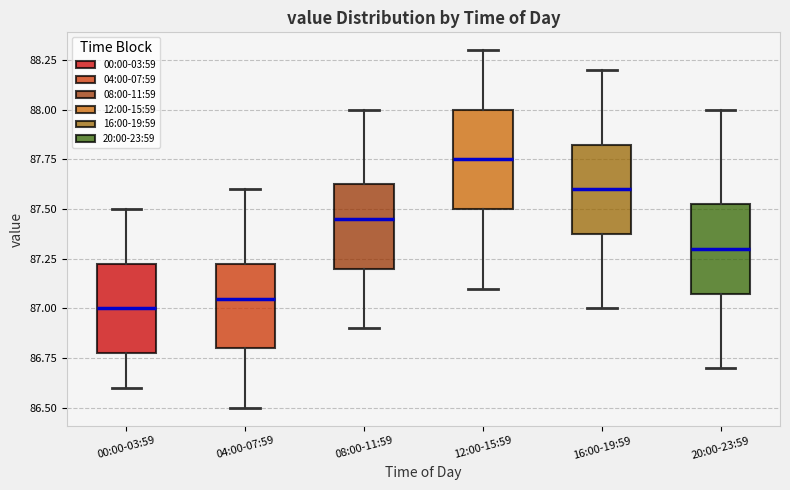

Reading left to right, read every box against the y-axis: the position of its median line, the range the box covers, and the ends of its whiskers. The values are not printed on the chart, so give them approximately, as read against the axis.

00:00-03:59: median 87.00, box 86.80 to 87.25, whiskers 86.60 to 87.50
04:00-07:59: median 87.05, box 86.80 to 87.25, whiskers 86.50 to 87.60
08:00-11:59: median 87.45, box 87.20 to 87.65, whiskers 86.90 to 88.00
12:00-15:59: median 87.75, box 87.50 to 88.00, whiskers 87.10 to 88.30
16:00-19:59: median 87.60, box 87.40 to 87.85, whiskers 87.00 to 88.20
20:00-23:59: median 87.30, box 87.10 to 87.55, whiskers 86.70 to 88.00